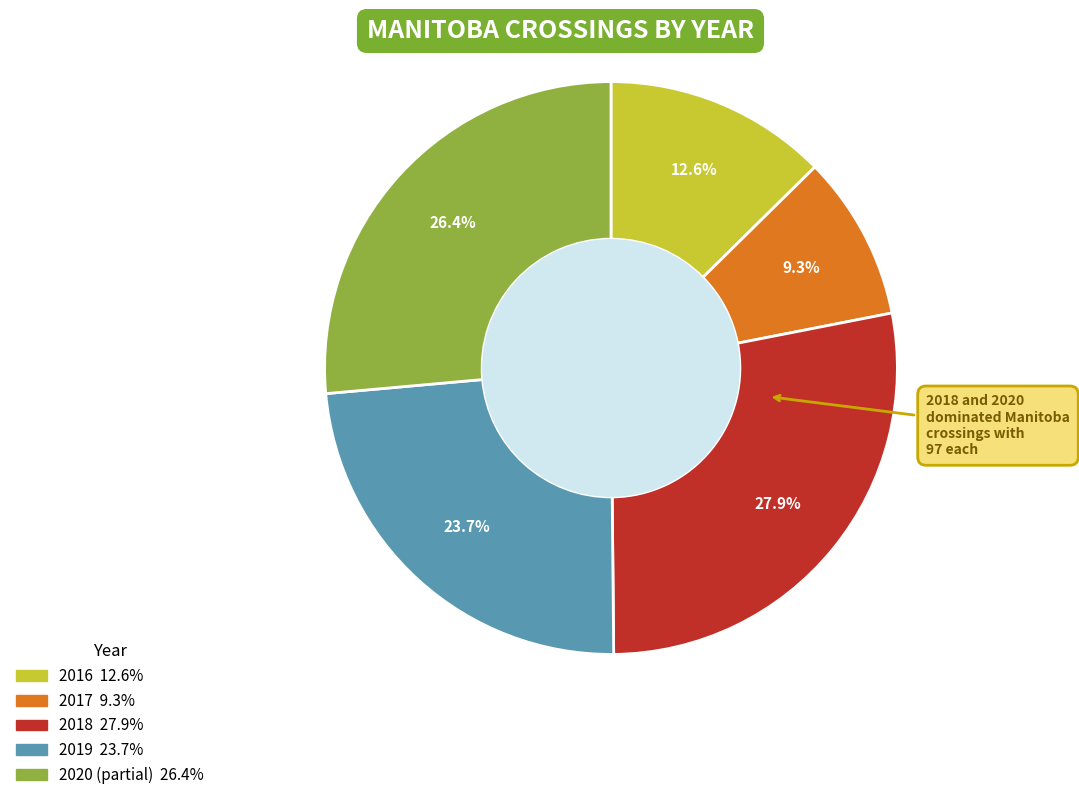

Does any single category account for the majority?

No